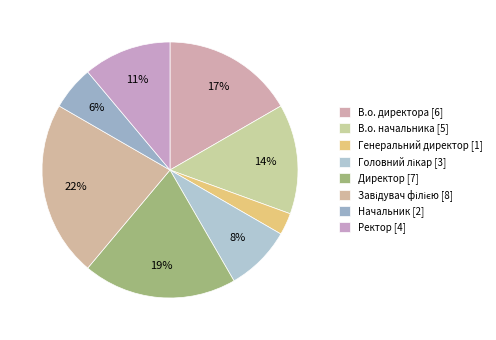

To the nearest percent, what percentage of the pie is Генеральний директор?

3%